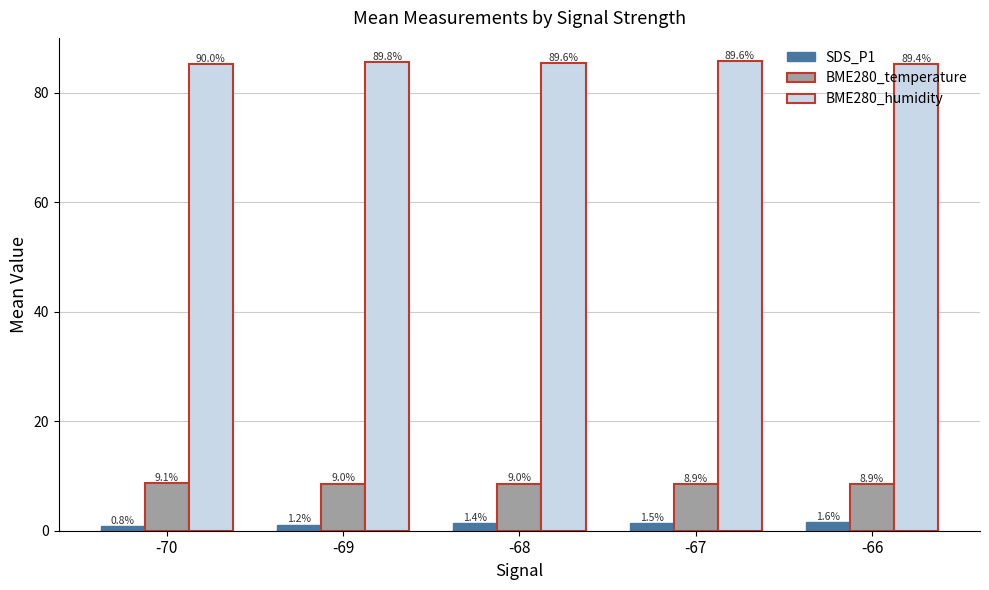

Reading left to right, transcribe all the data shown in this chart.

SDS_P1: 0.8	1.1	1.4	1.5	1.6
BME280_temperature: 8.6	8.6	8.6	8.5	8.5
BME280_humidity: 85.2	85.5	85.5	85.7	85.3